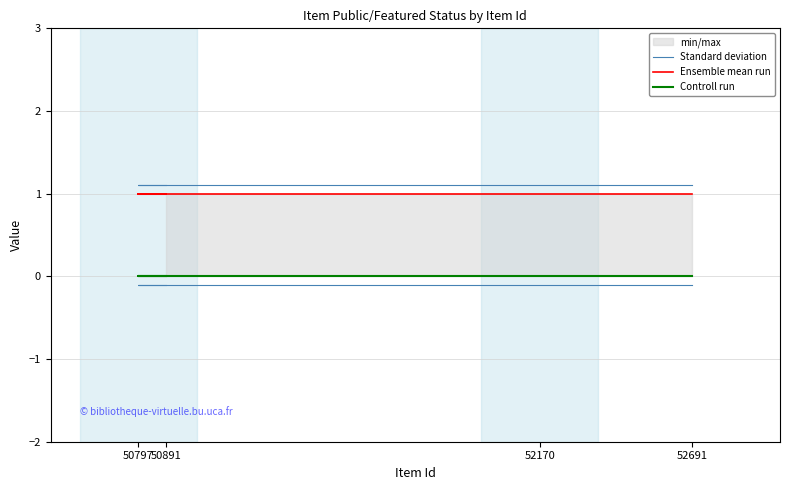

True or false: Standard deviation and Ensemble mean run cross at least once.

False